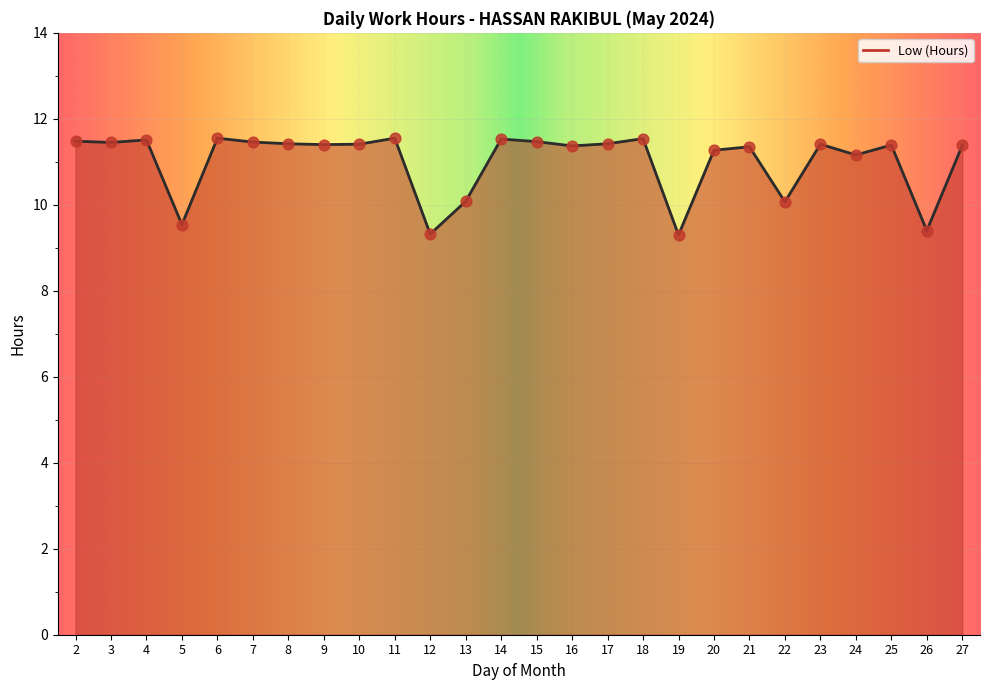

Approximately how many times larger is the value at 25 compared to 16?

1.0